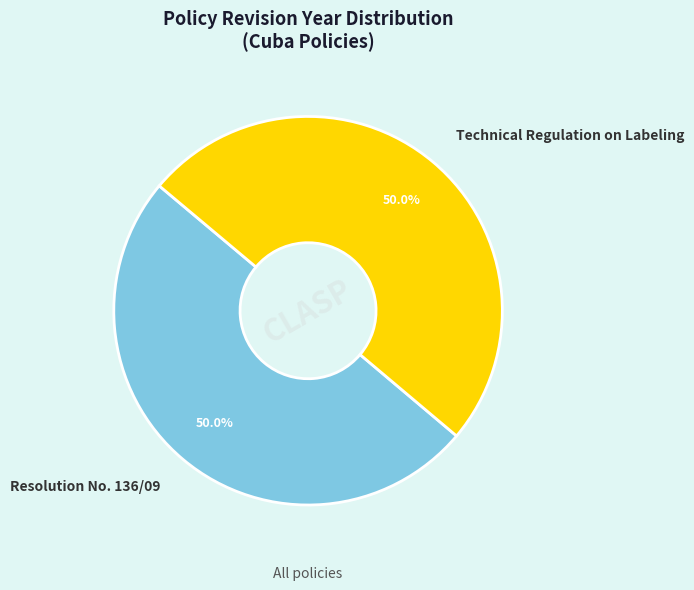

What is the ratio of the value at Resolution No. 136/09 to the value at Technical Regulation on Labeling?

1.0